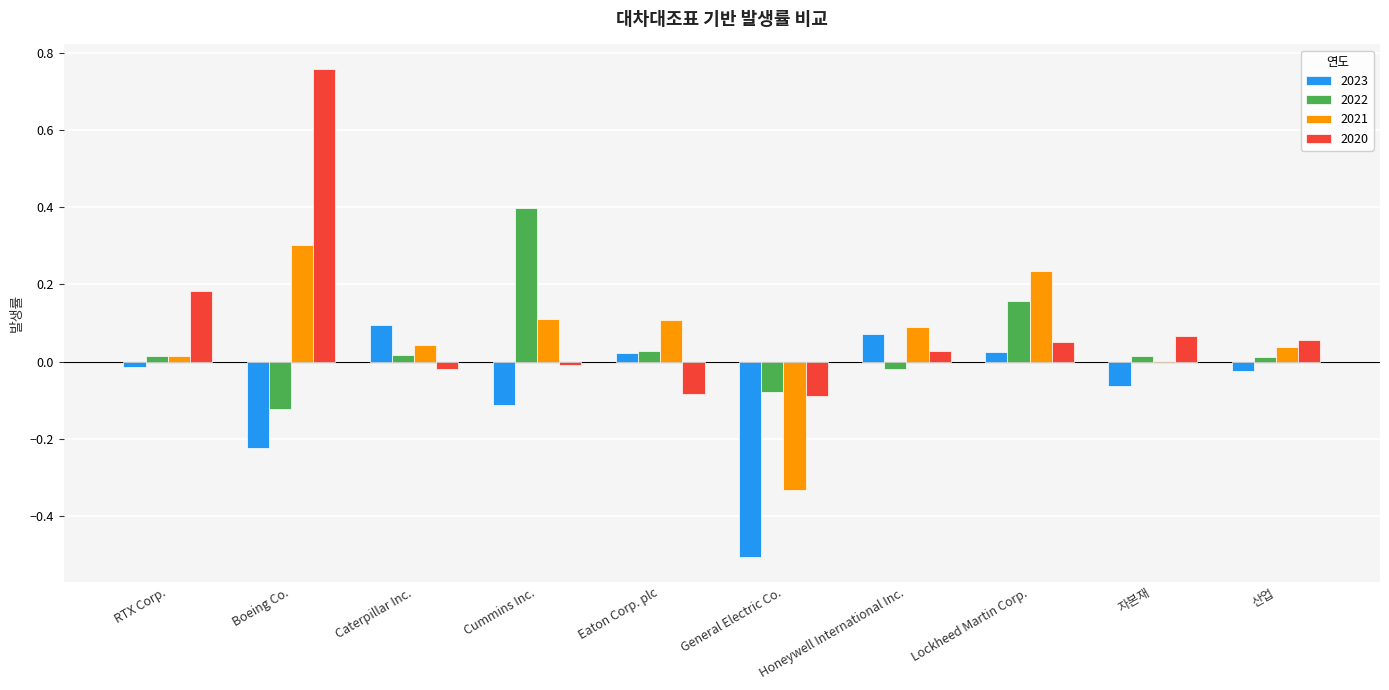

At which category is the sum across all series the highest?

Boeing Co.